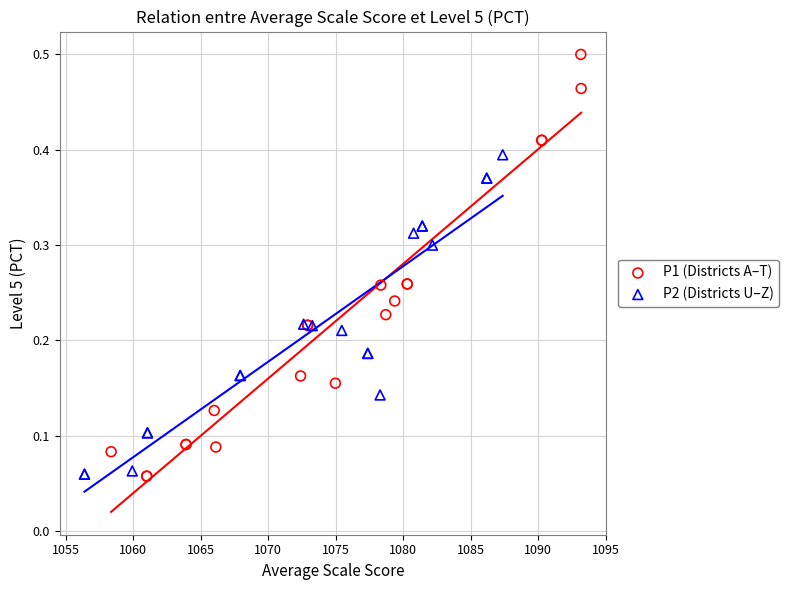

Which series contains the highest Y value?

P1 (Districts A–T)